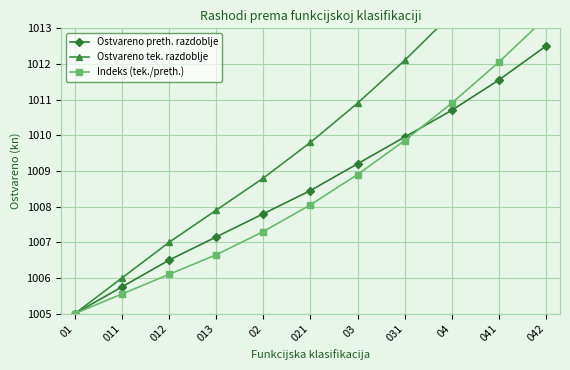

Reading left to right, what are all the values shown in this chart?

Ostvareno preth. razdoblje: 1005.0	1005.8	1006.5	1007.1	1007.8	1008.5	1009.2	1010.0	1010.7	1011.6	1012.5
Ostvareno tek. razdoblje: 1005.0	1006.0	1007.0	1007.9	1008.8	1009.8	1010.9	1012.1	1013.4	1014.8	1016.0
Indeks (tek./preth.): 1005.0	1005.6	1006.1	1006.6	1007.3	1008.0	1008.9	1009.9	1010.9	1012.0	1013.3